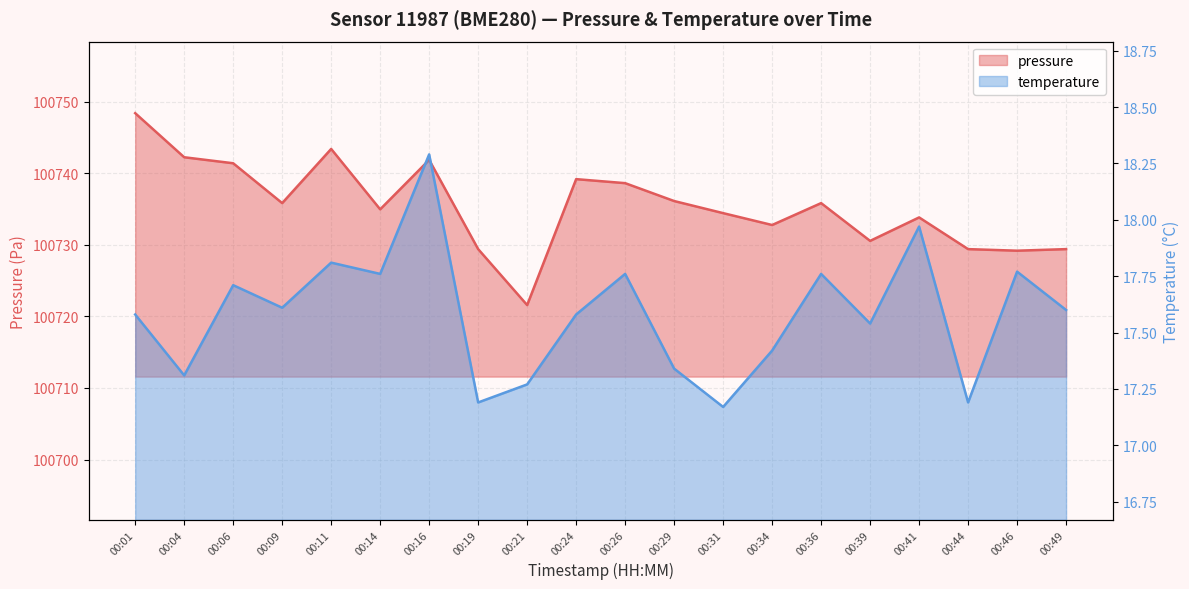

What is the value of the pressure point at the 19th from the left?

100729.2